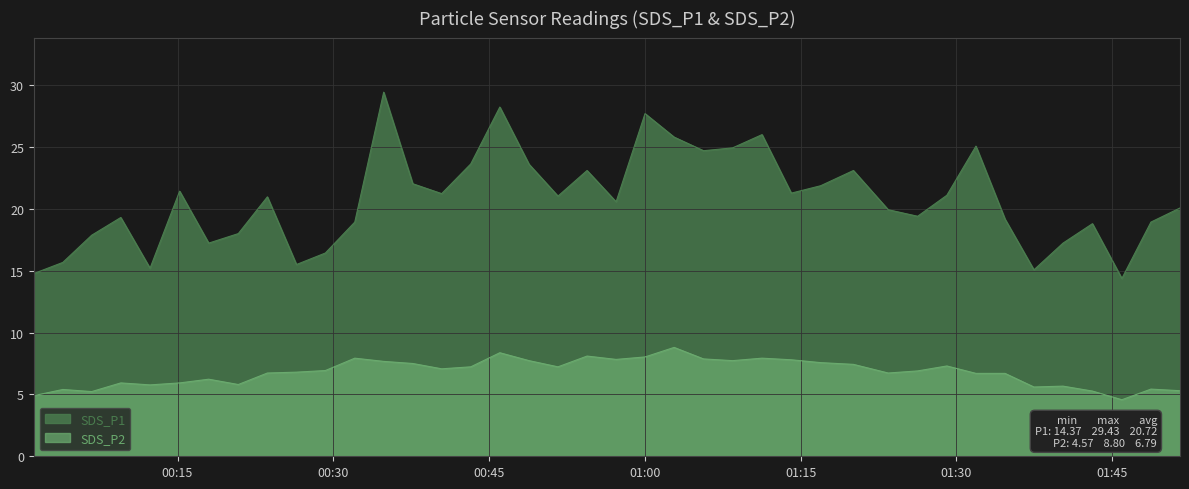

Which series has the largest range (max minus min)?

SDS_P1